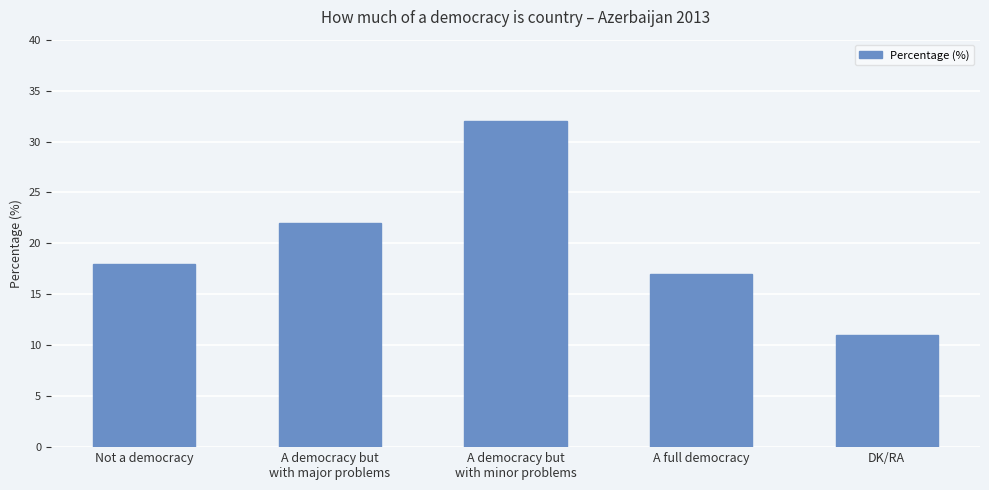

What is the label of the 1st bar from the left?

Not a democracy